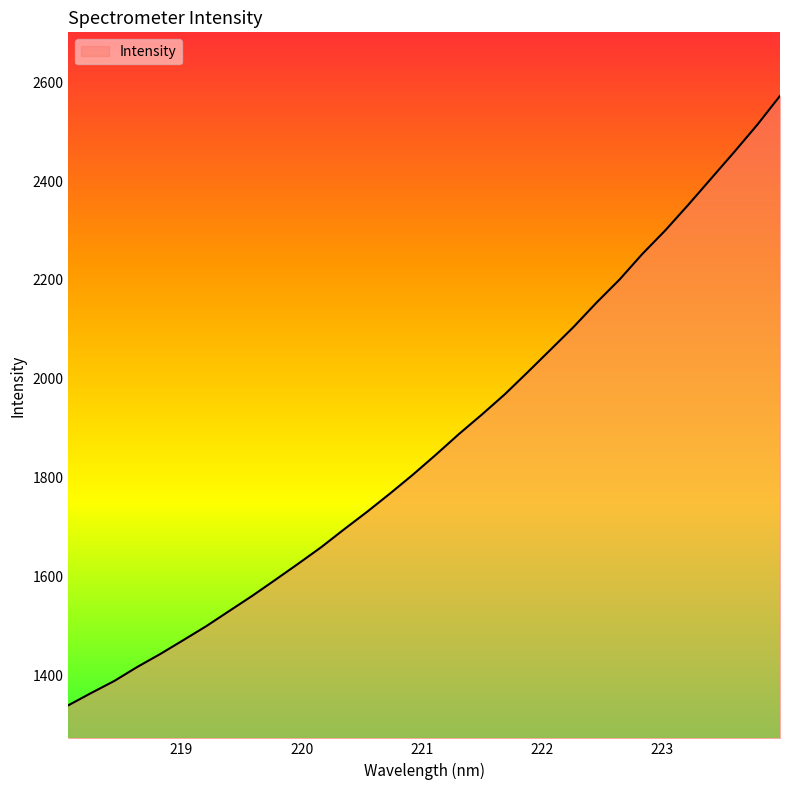

What is the smallest value displayed?

1339.7